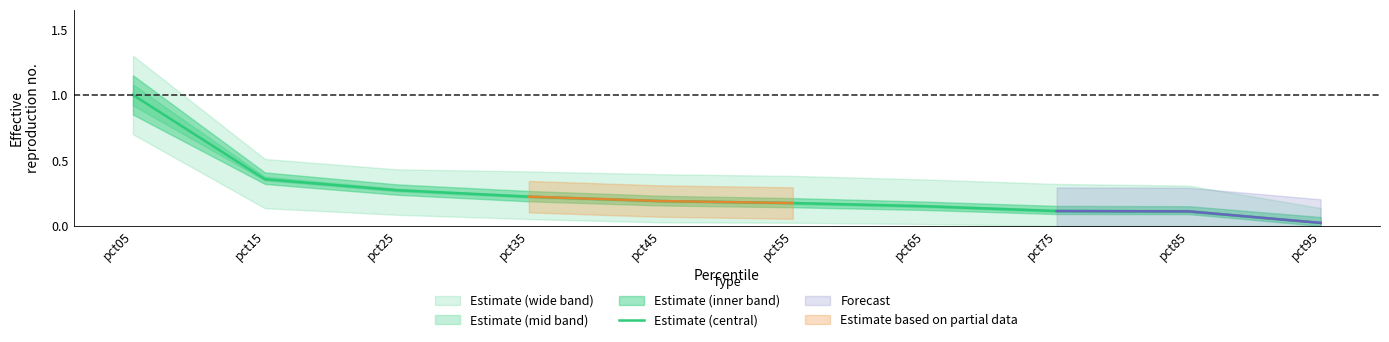

True or false: the data shows 1.0 at pct05.

True